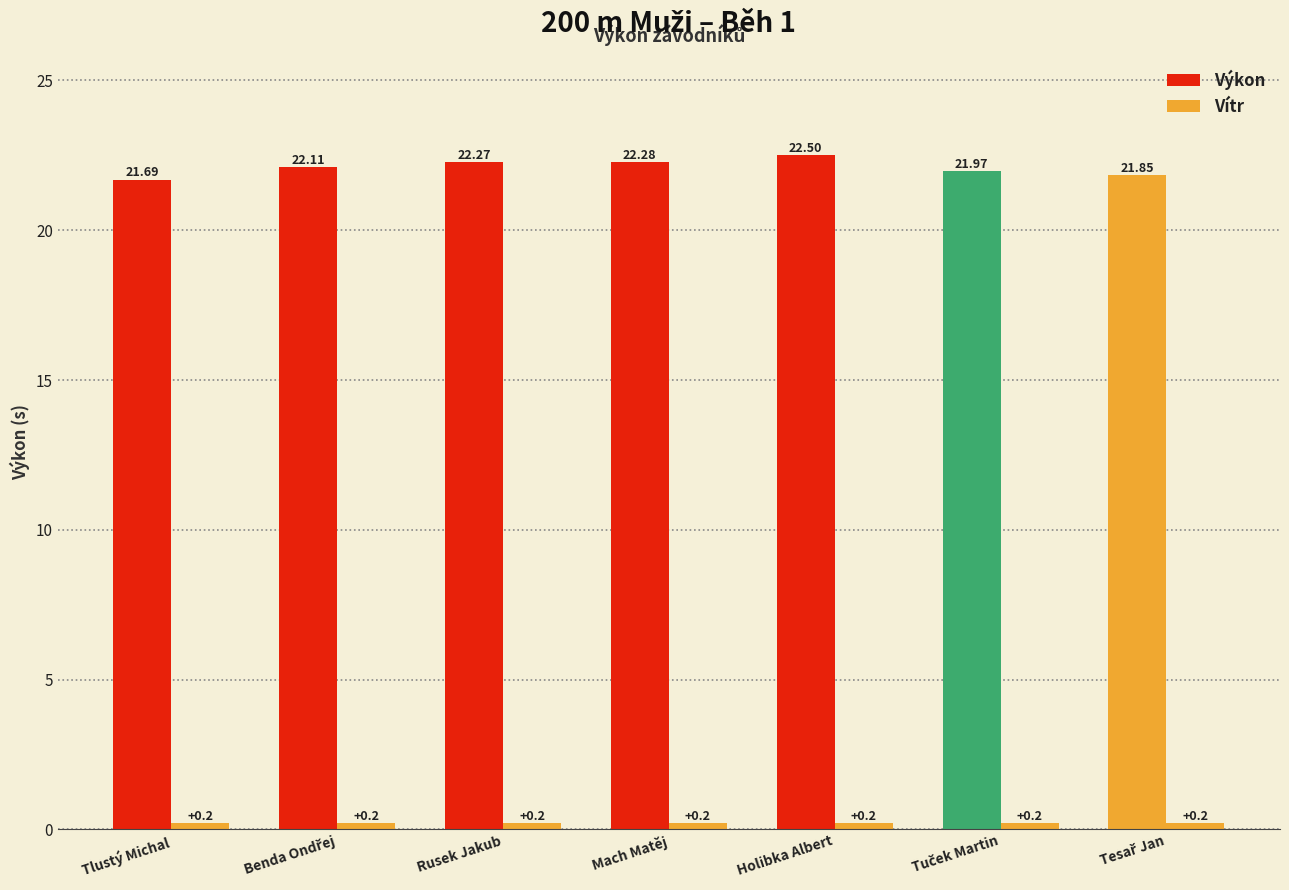

Count the number of categories in the chart.

7